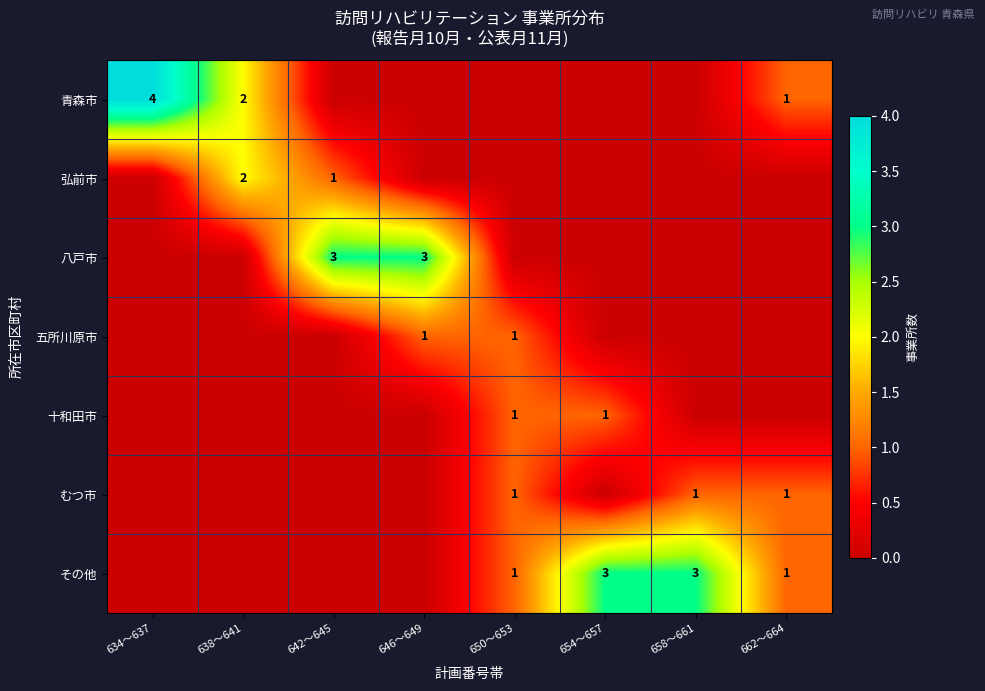

True or false: 八戸市 has a value of 2 at 646〜649.

False